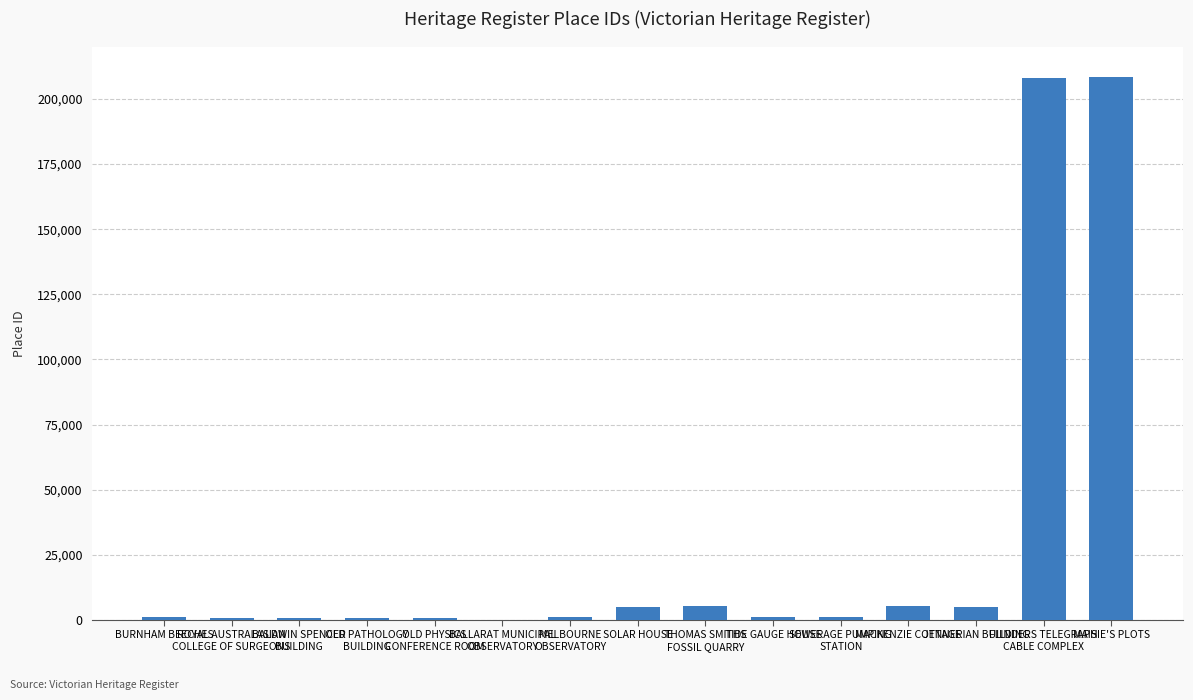

What is the sum of all values?

445428